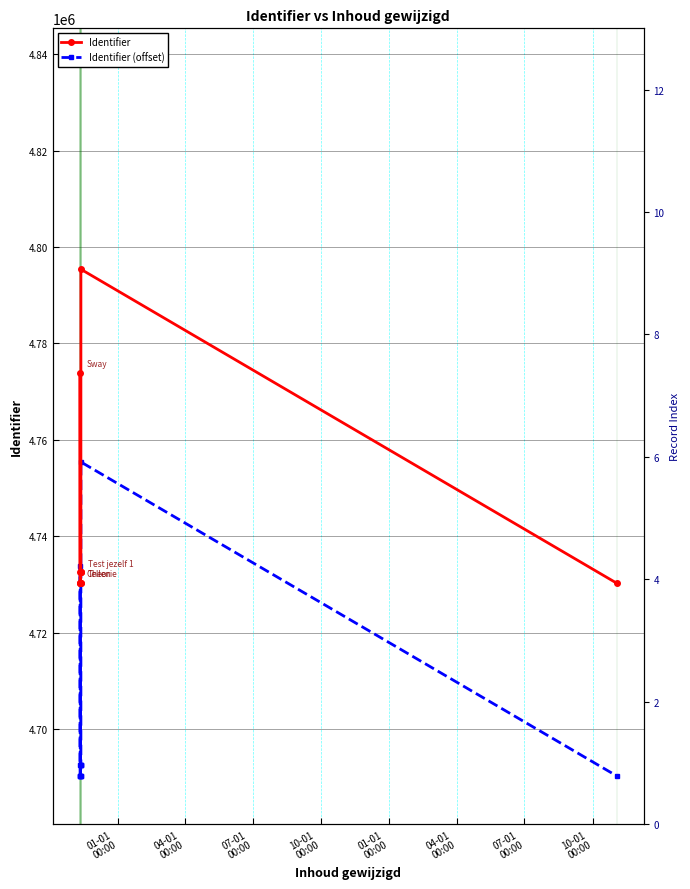

The value of Identifier (offset) at 01-01
00:00 is 4690241. True or false?

True